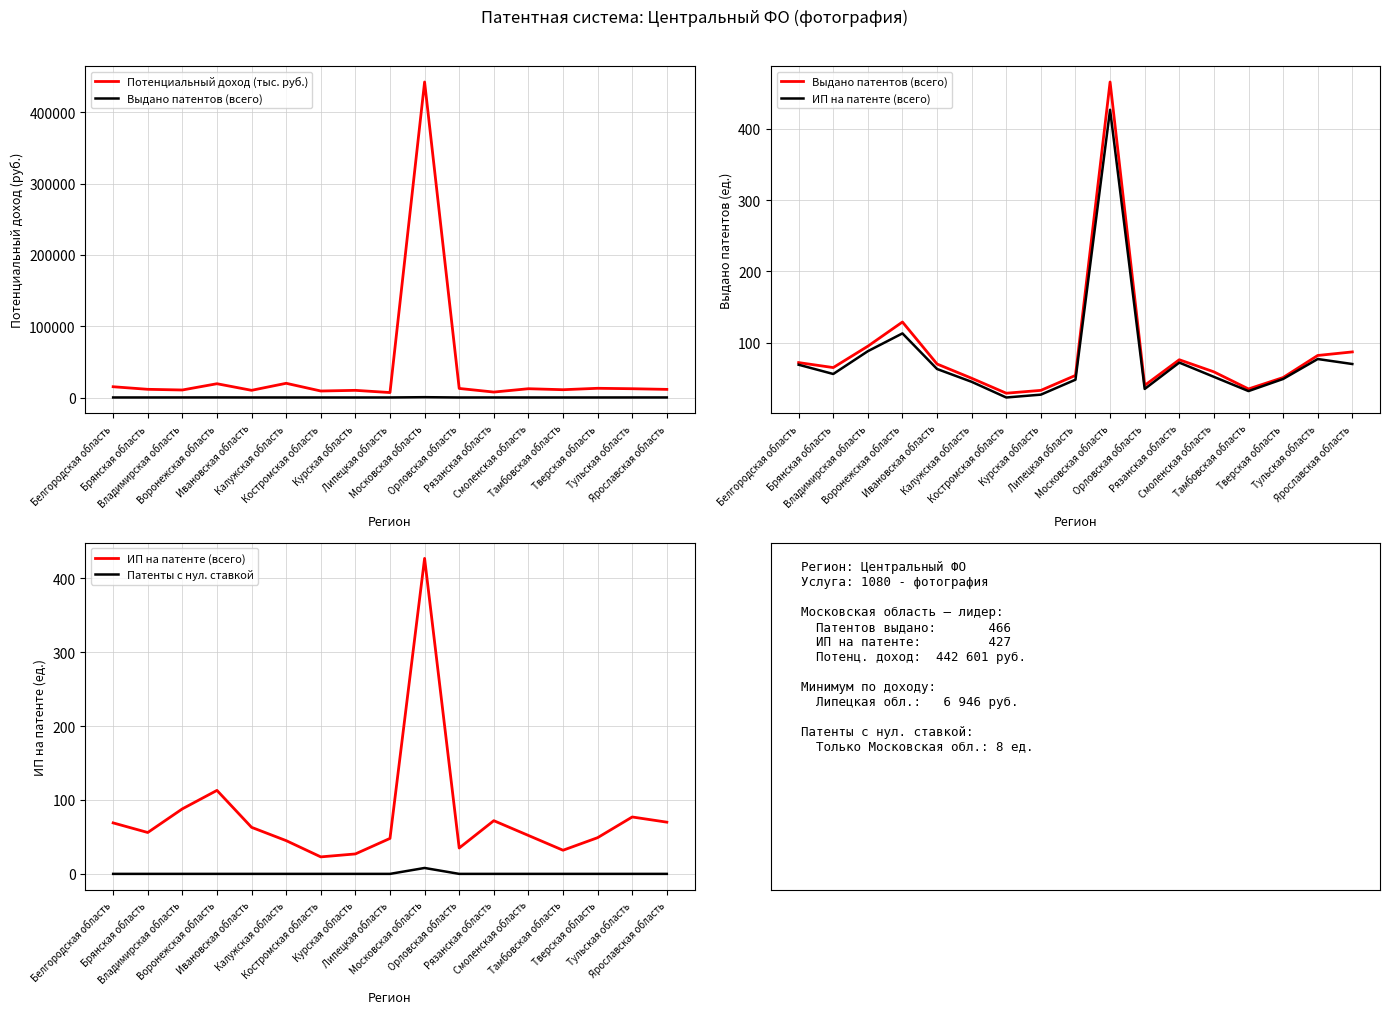

True or false: Патенты с нул. ставкой has a value of 0 at Воронежская область.

True